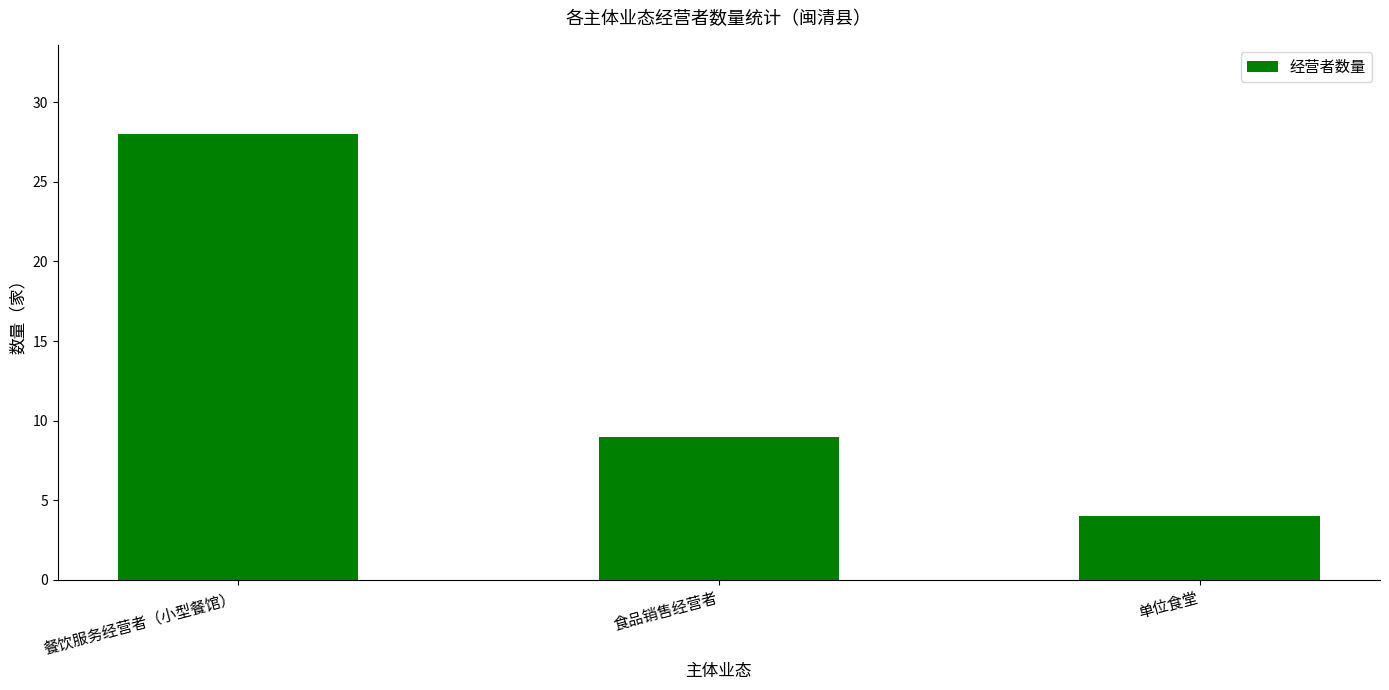

Reading left to right, list all the values displayed in this chart.

餐饮服务经营者（小型餐馆）=28	食品销售经营者=9	单位食堂=4